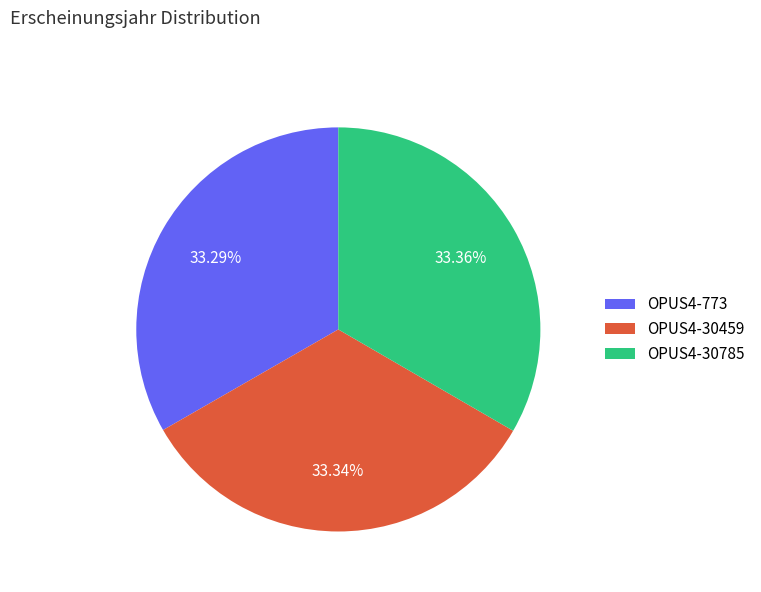

Is there a majority slice in this chart?

No